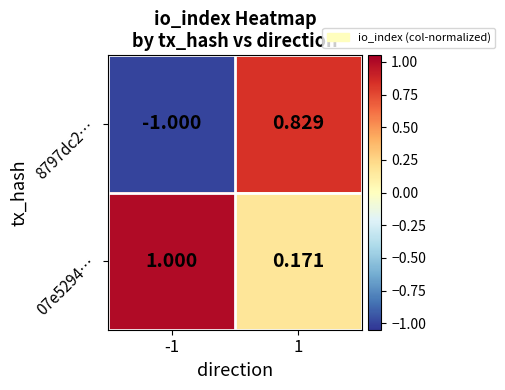

At which category does the chart reach its peak across all series?

-1